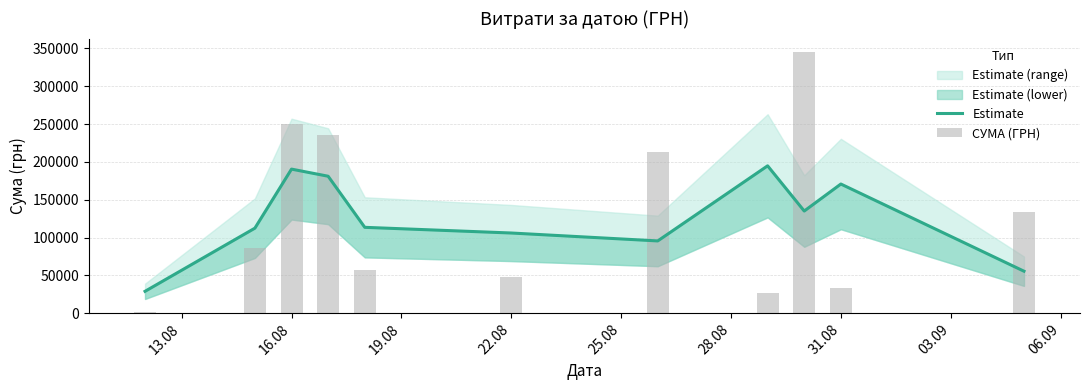

What is the difference between the maximum and second lowest values in the СУМА (ГРН) series?

319639.1